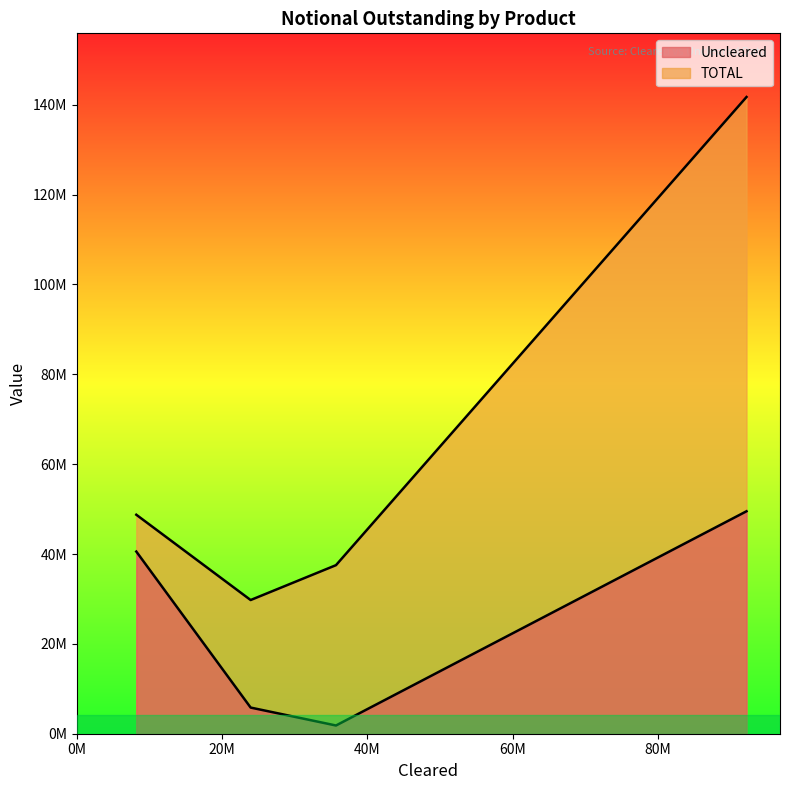

At how many categories does at least one series exceed 136254141?

1